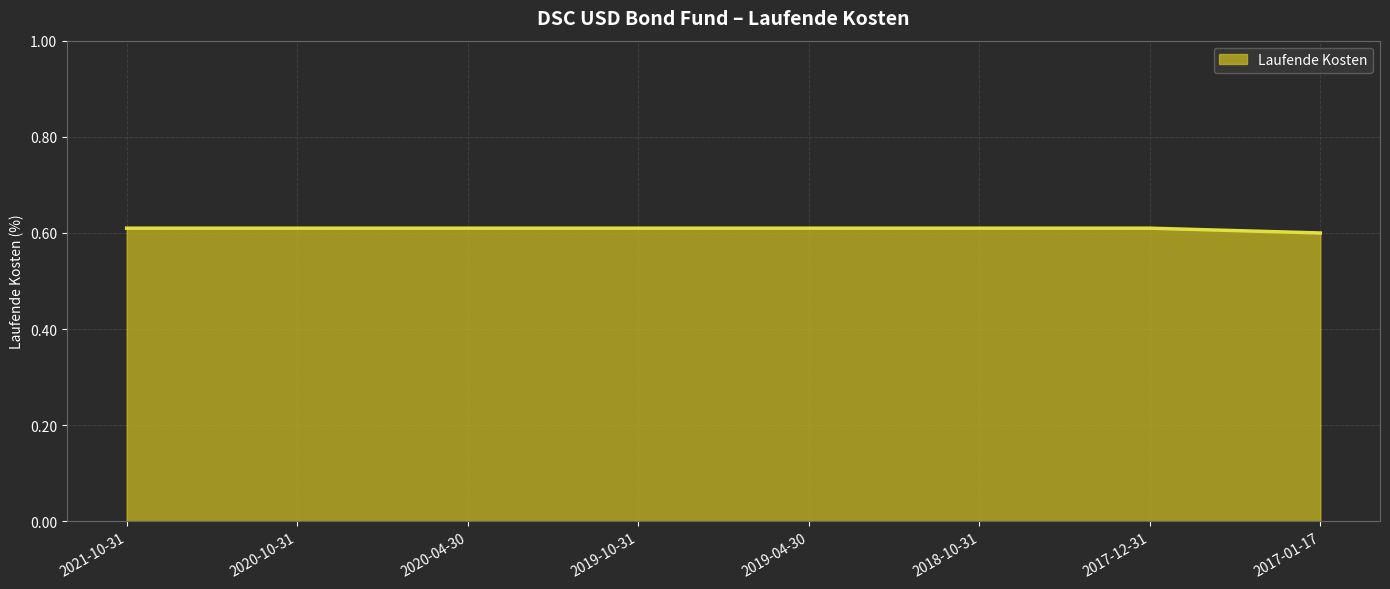

Which label corresponds to the smallest value in the chart?

2017-01-17